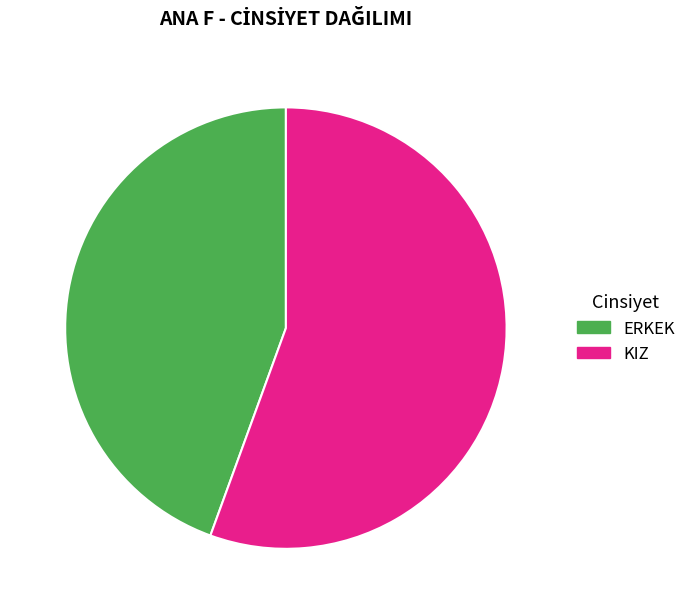

Rank the categories by value from highest to lowest.

KIZ, ERKEK